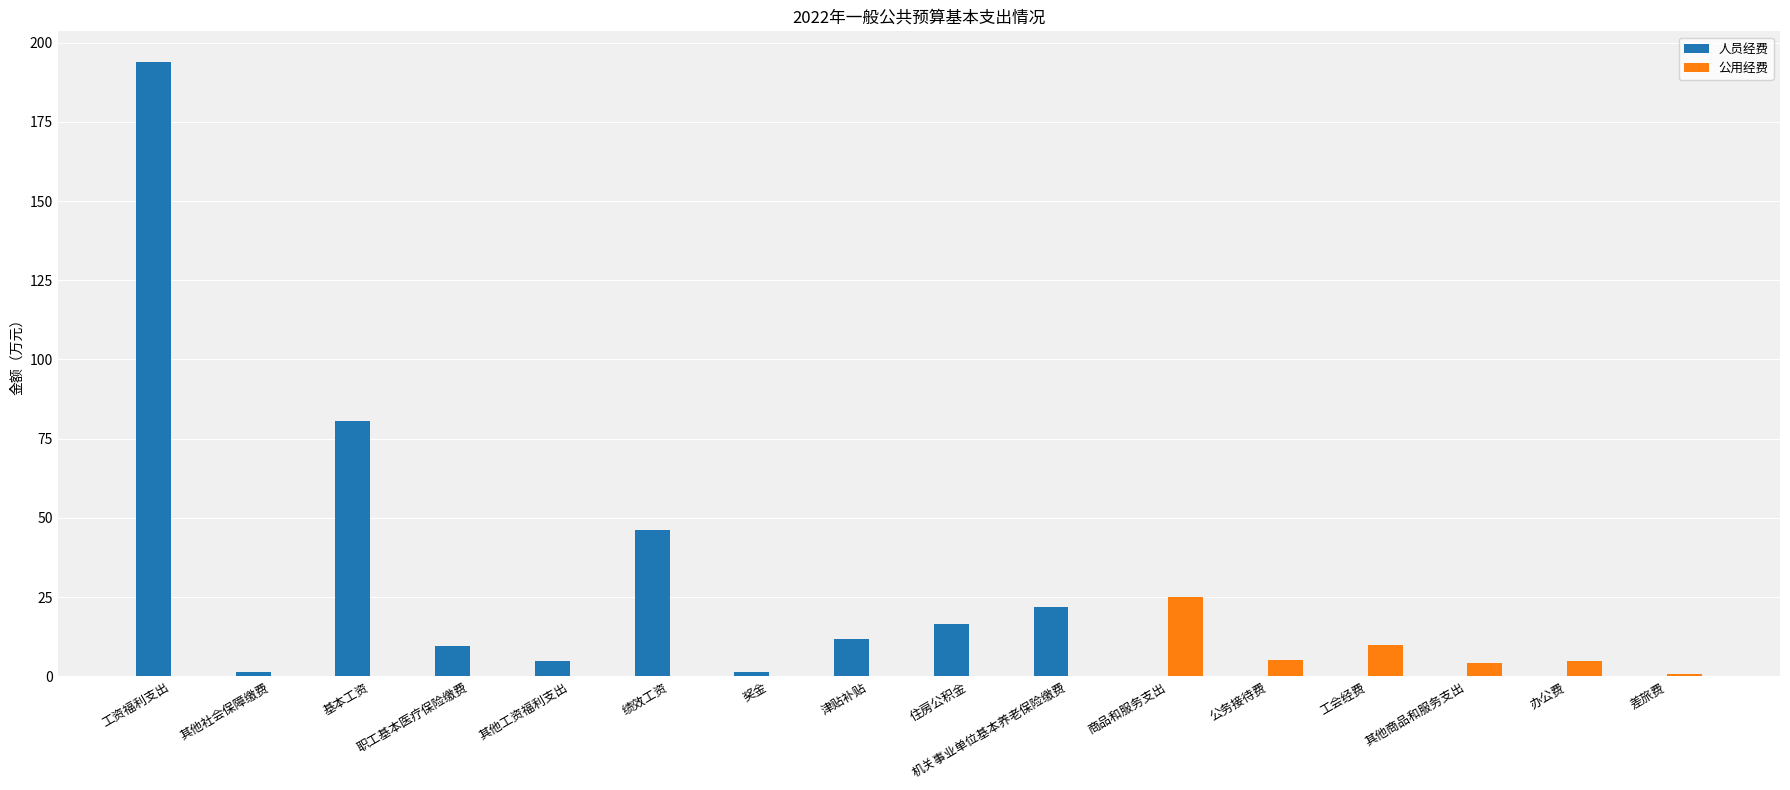

Which series has the widest spread of values?

人员经费